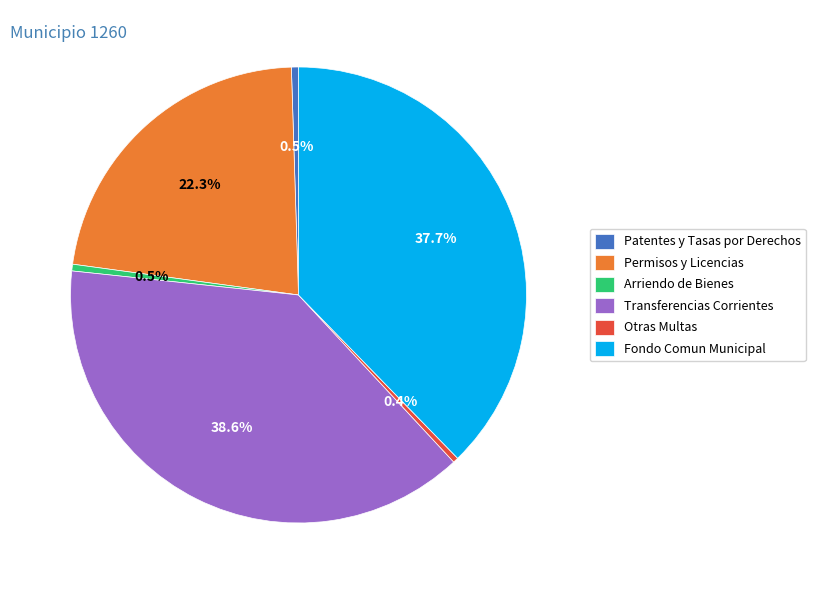

Which category has the biggest portion of the pie?

Transferencias Corrientes